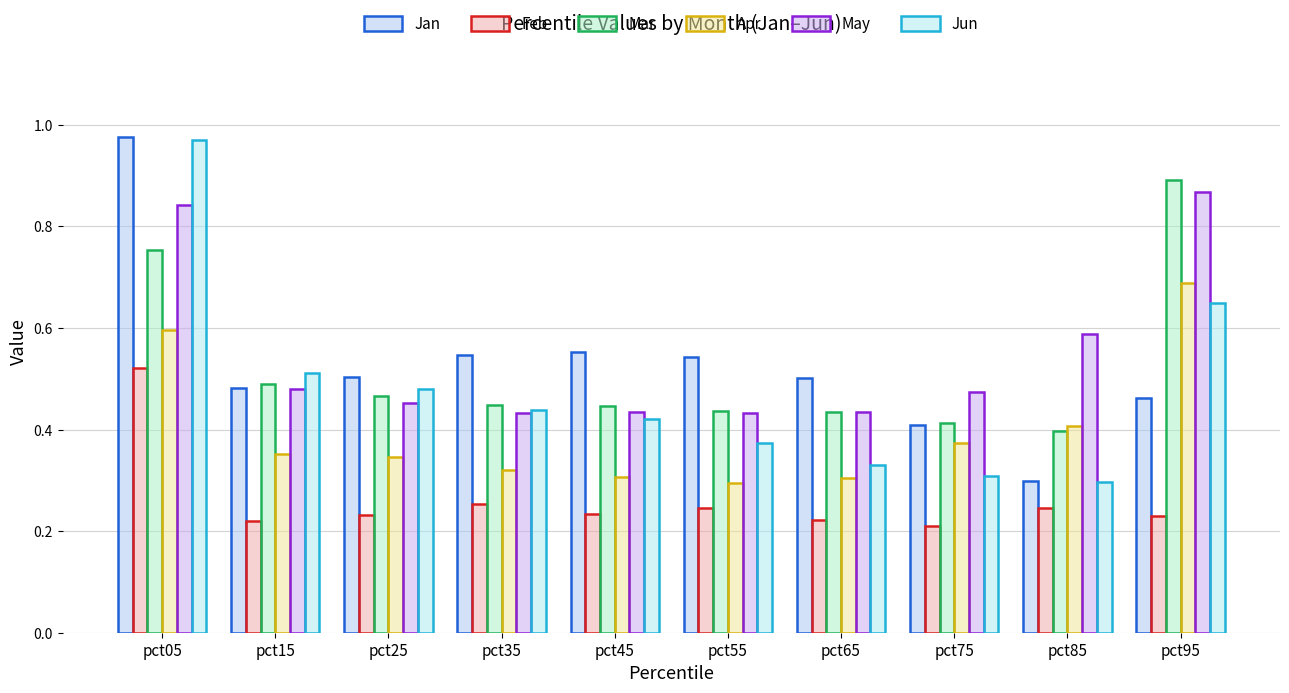

Which series has the widest spread of values?

Jan